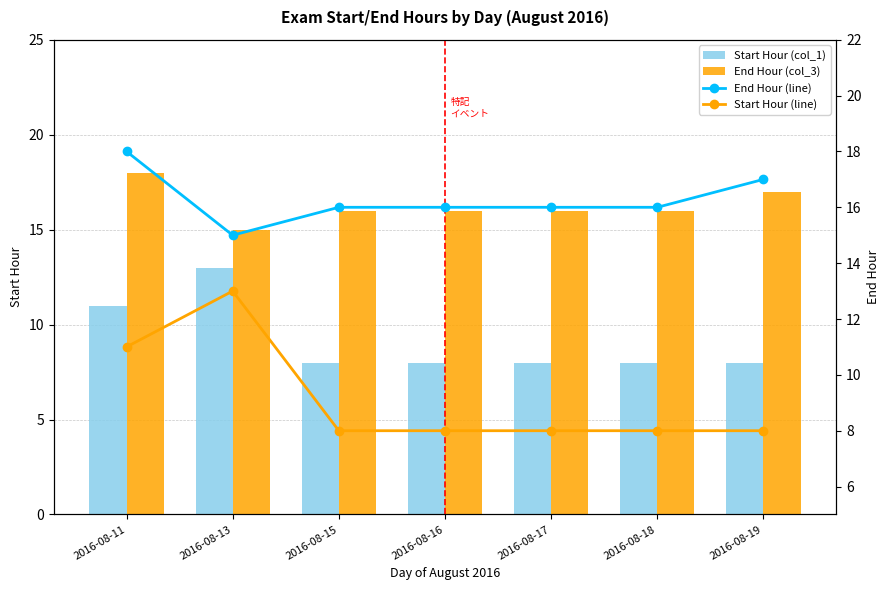

What is the value of the Start Hour (line) bar at the 7th from the left?

8